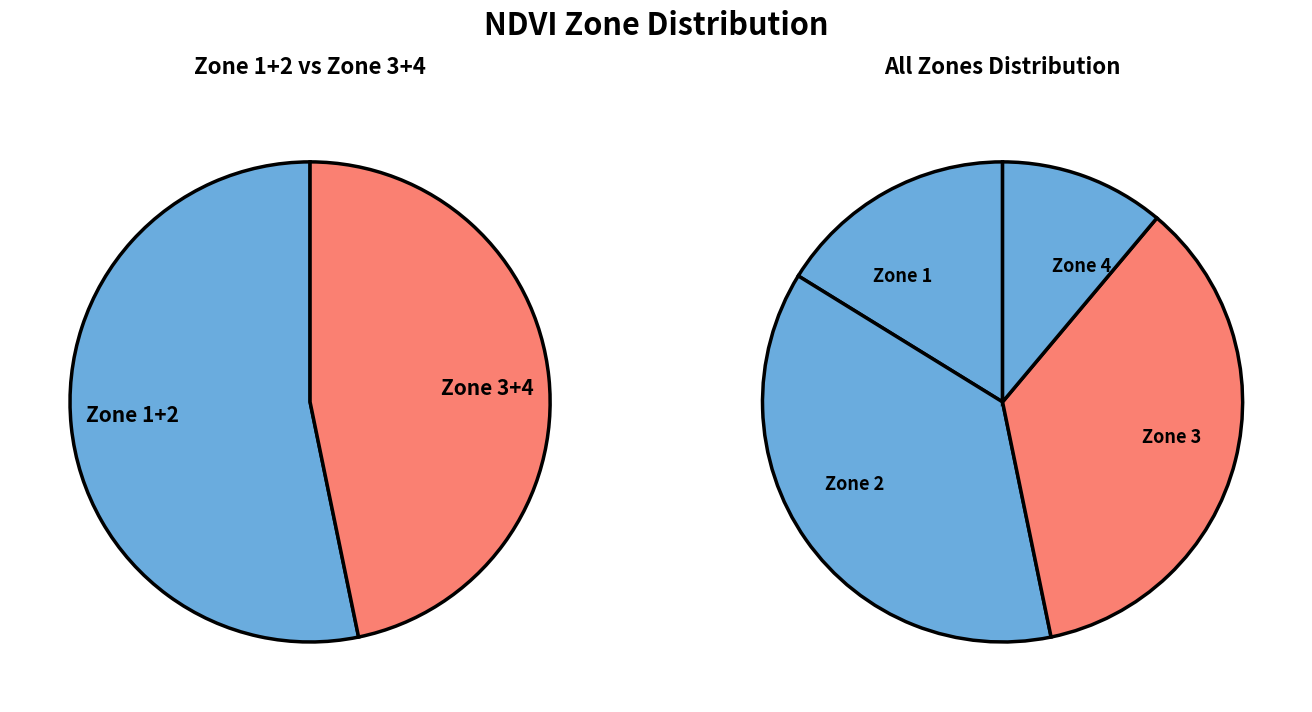

Is there any slice that represents more than half of the pie?

No